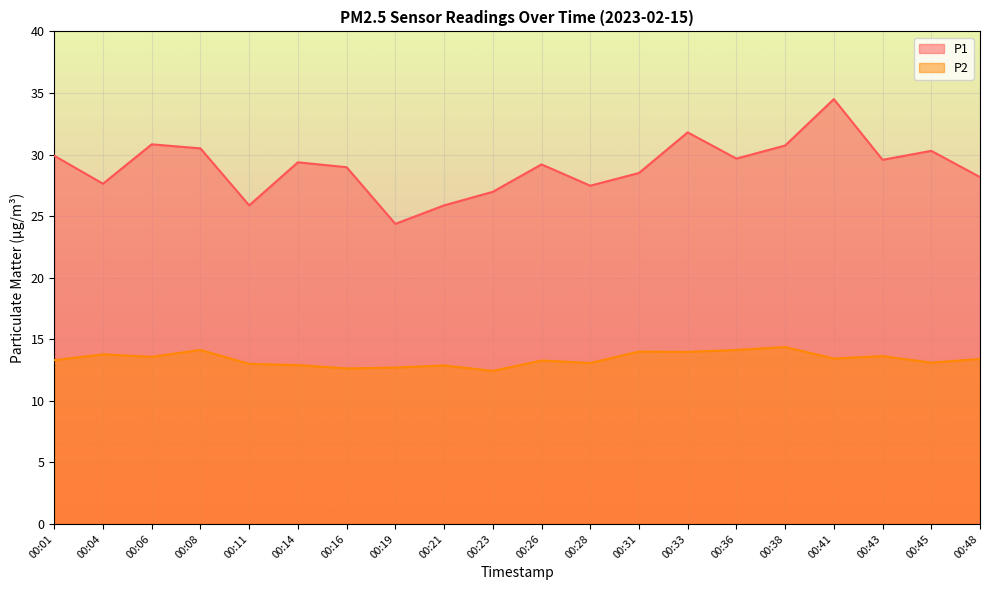

Rank the categories by P1 value from highest to lowest.

00:41, 00:33, 00:06, 00:38, 00:08, 00:45, 00:01, 00:36, 00:43, 00:14, 00:26, 00:16, 00:31, 00:48, 00:04, 00:28, 00:23, 00:11, 00:21, 00:19